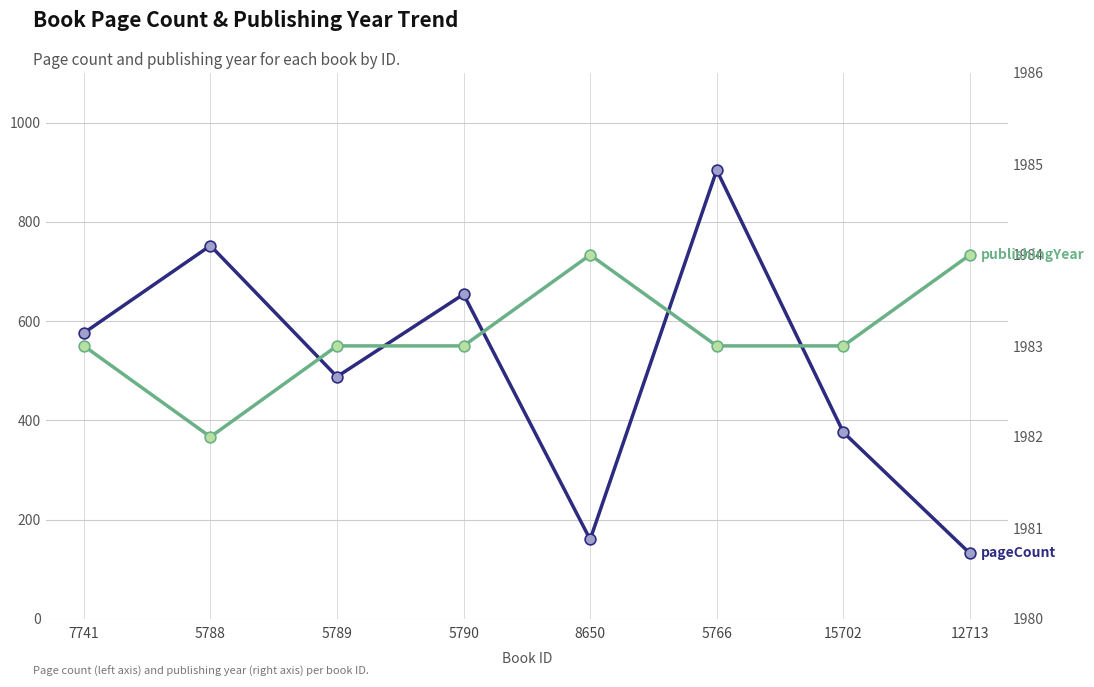

At how many categories does at least one series exceed 502?

8